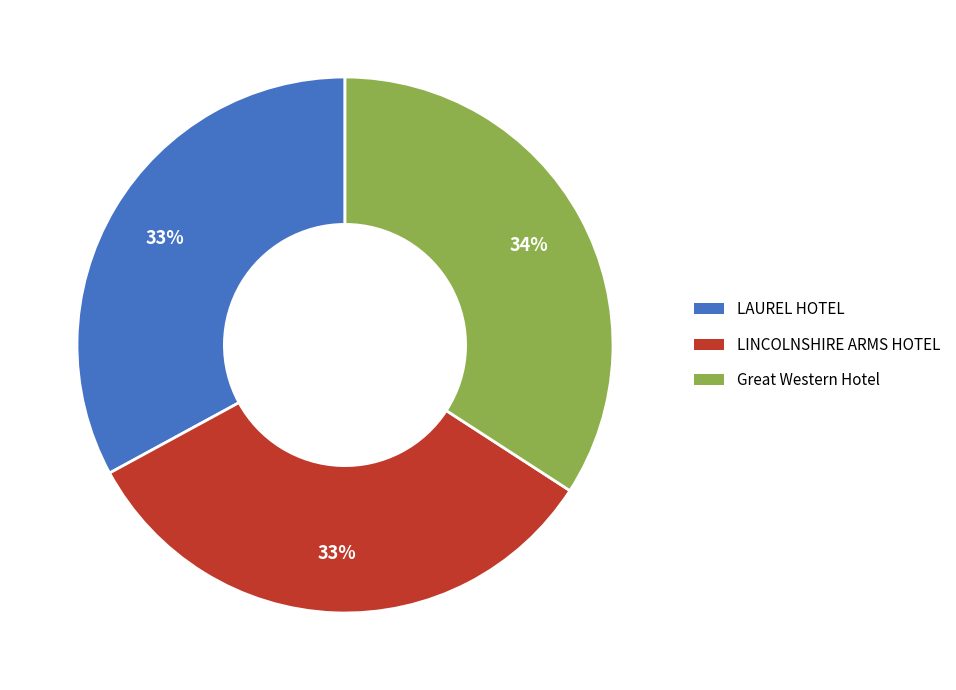

What percentage is the Great Western Hotel slice, to the nearest percent?

34%